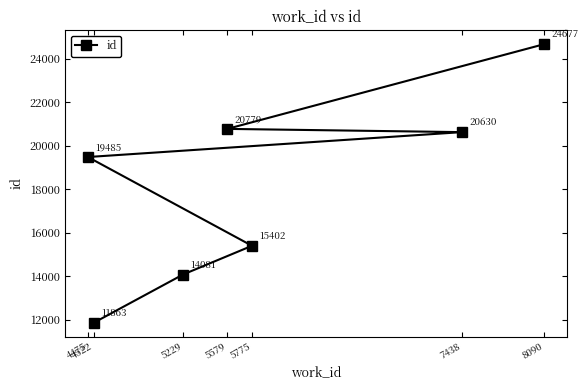

True or false: there are more than 2 points higher than both neighbors.

False